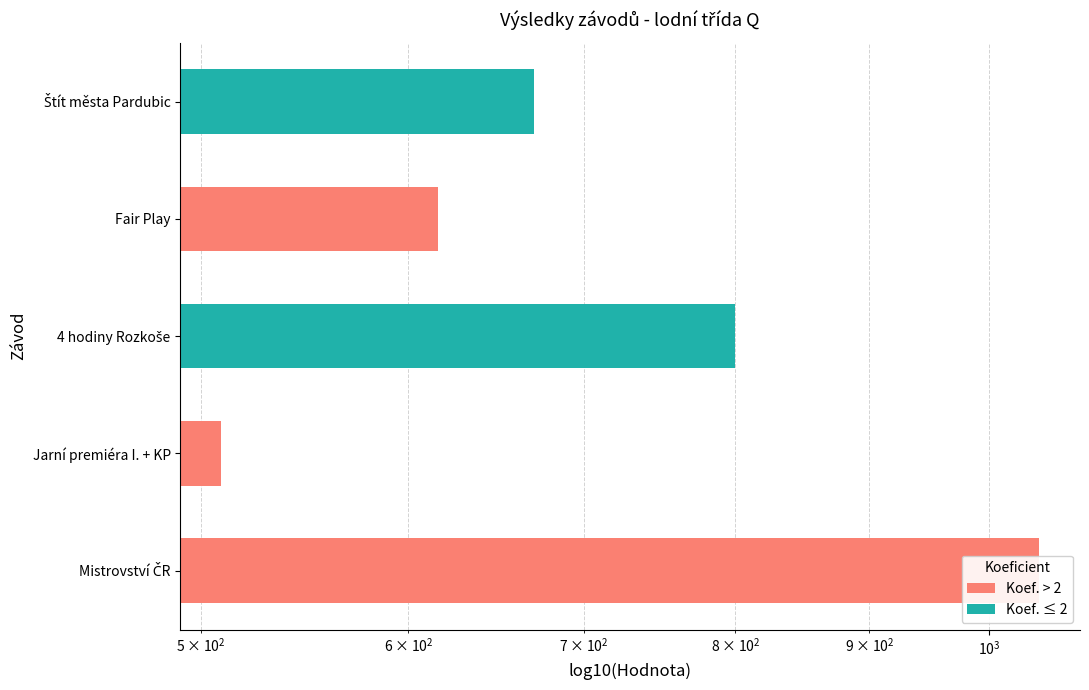

What is the minimum value shown in the chart?

509